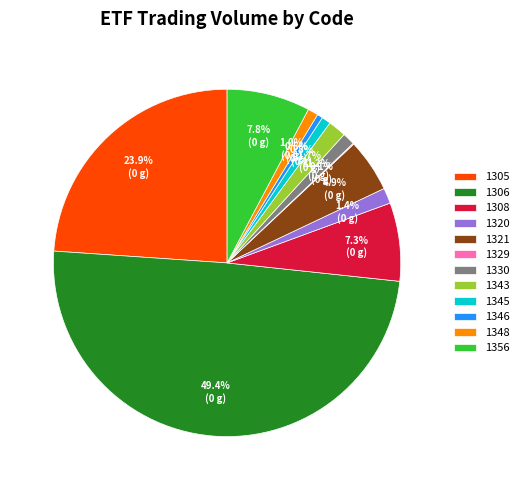

Which has a higher value, 1346 or 1308?

1308